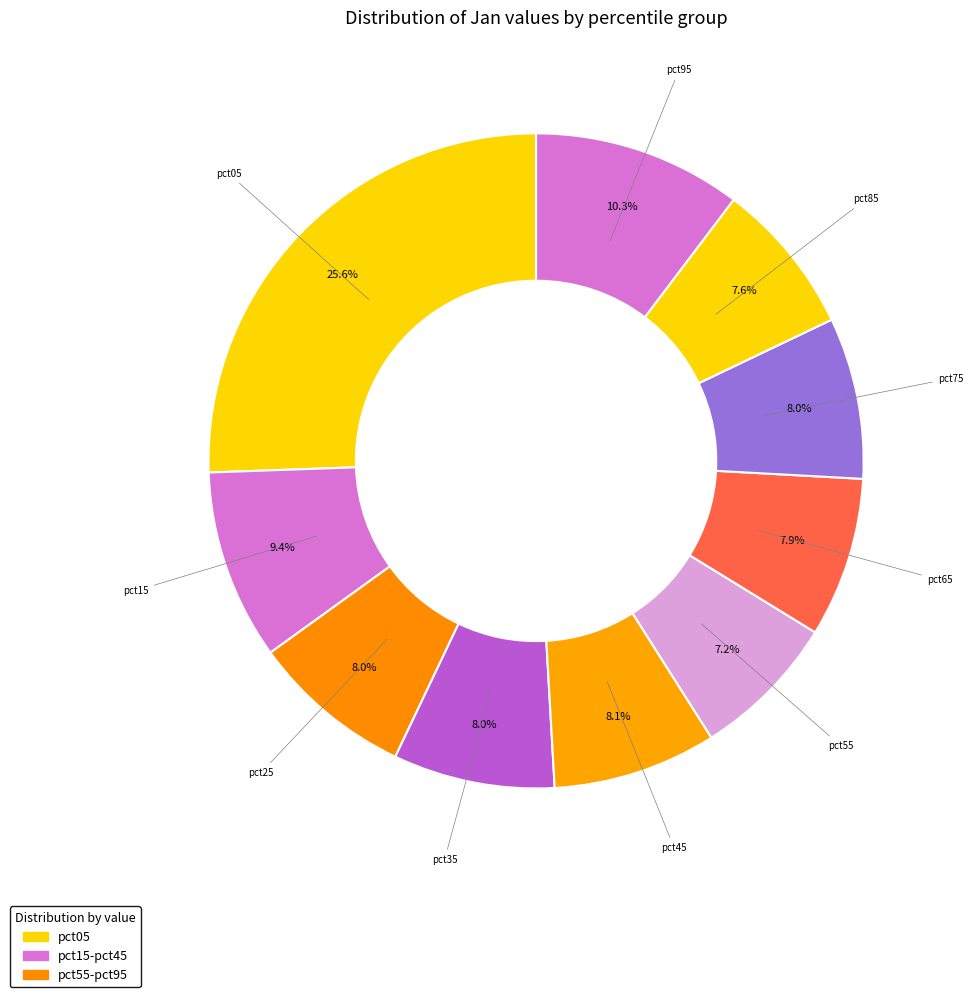

What portion of the pie excludes pct85?

92.4%